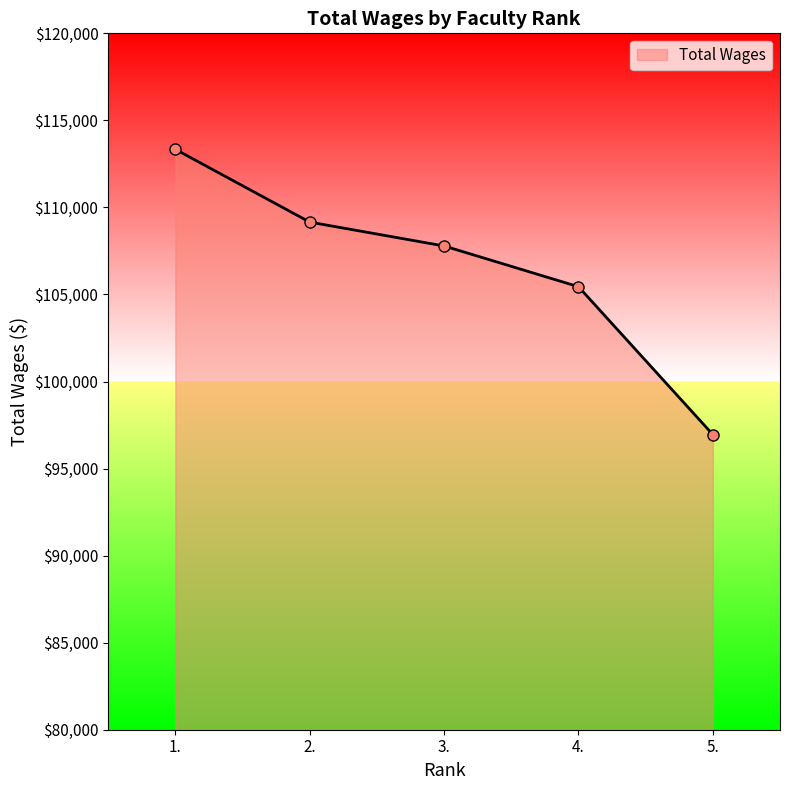

What is the sum of the values at 5. and 2.?

206113.5